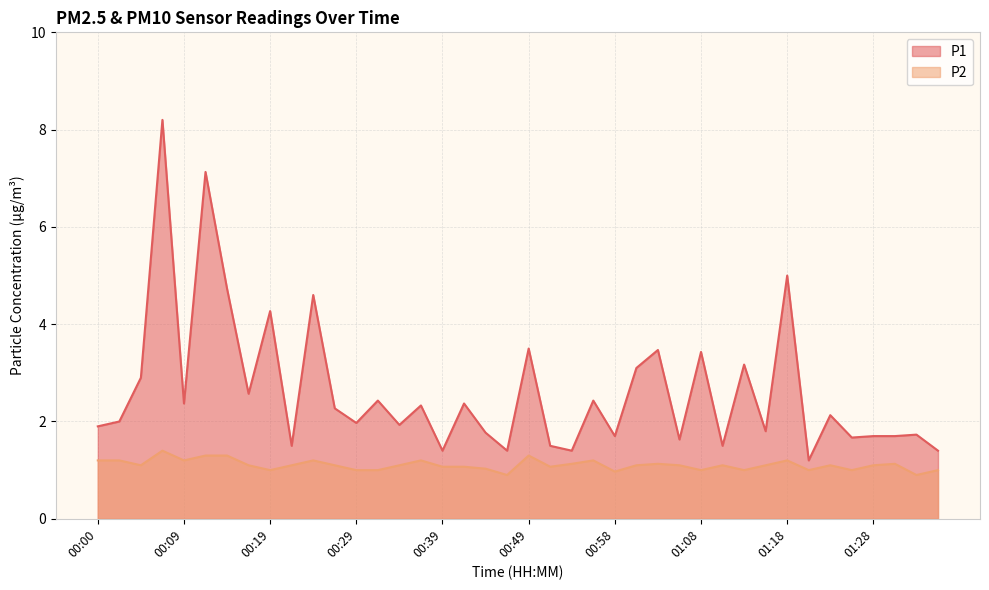

What is the difference between the second highest and minimum values in the P1 series?

5.9